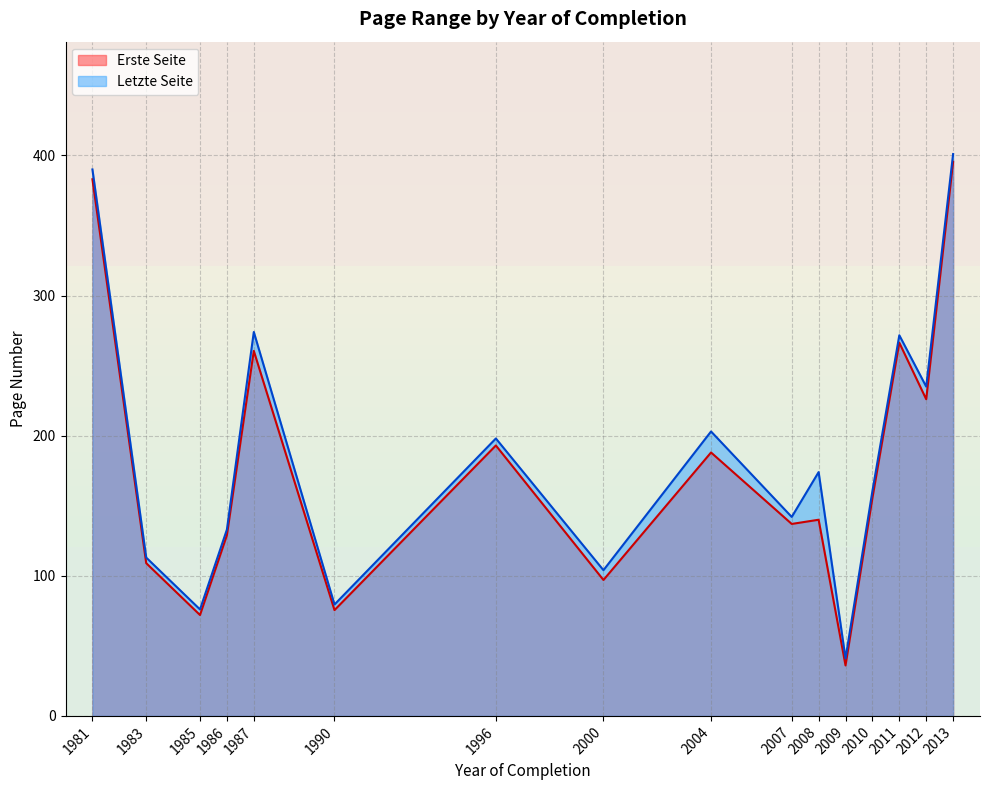

Which category has the lowest value in the Letzte Seite series?

2009